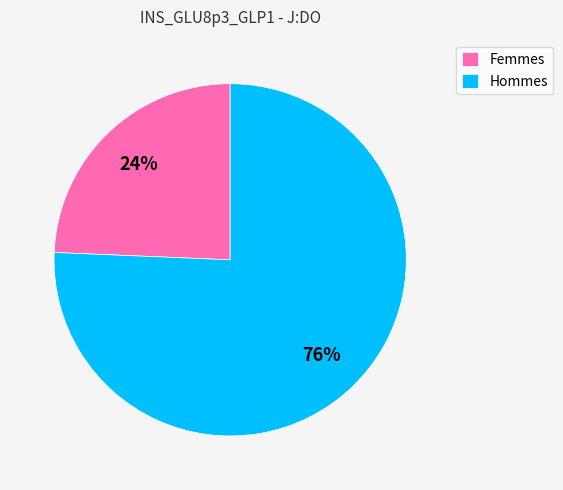

To the nearest percent, what percentage of the pie is Femmes?

24%